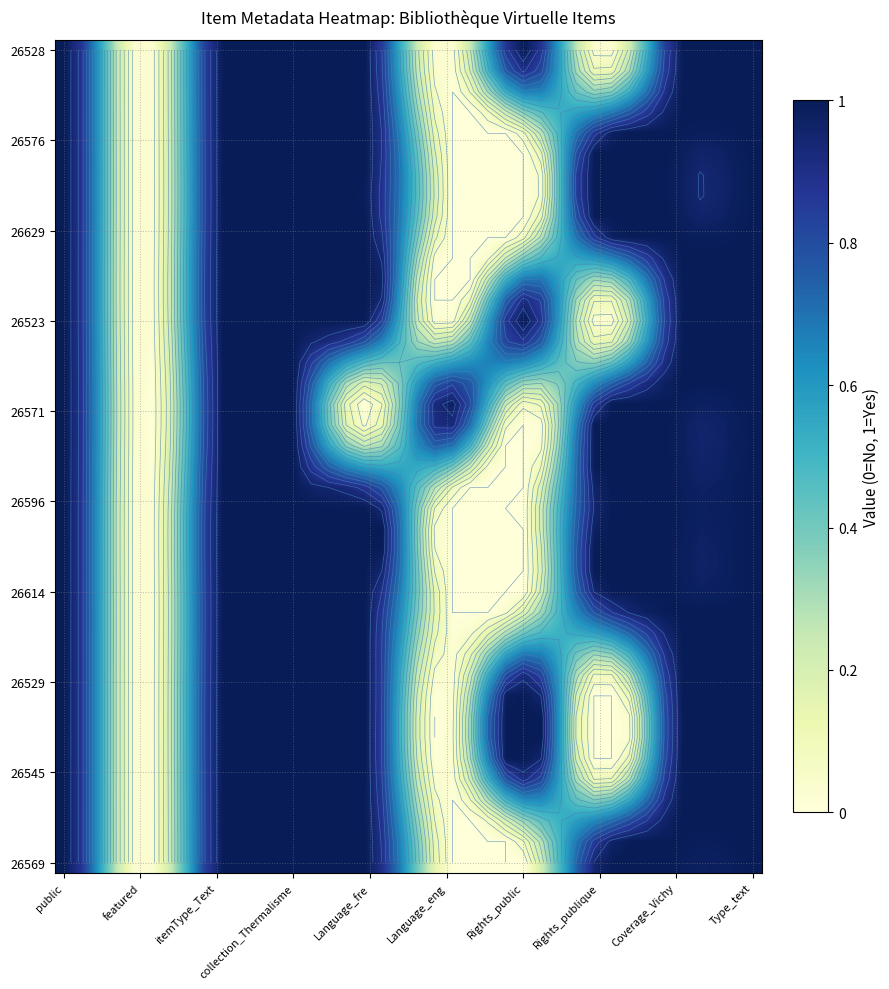

Which category has the highest value across all series?

public